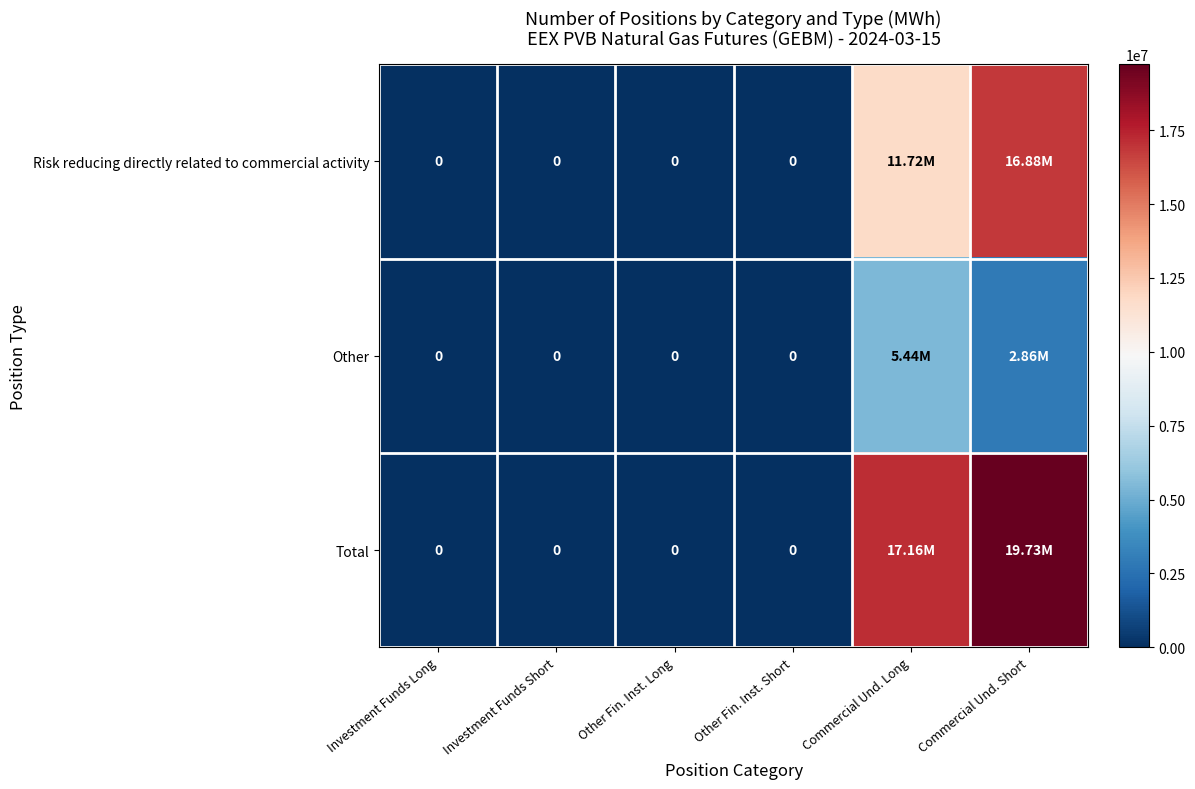

Is it true that Risk reducing directly related to commercial activity equals 0 at Other Fin. Inst. Long?

True